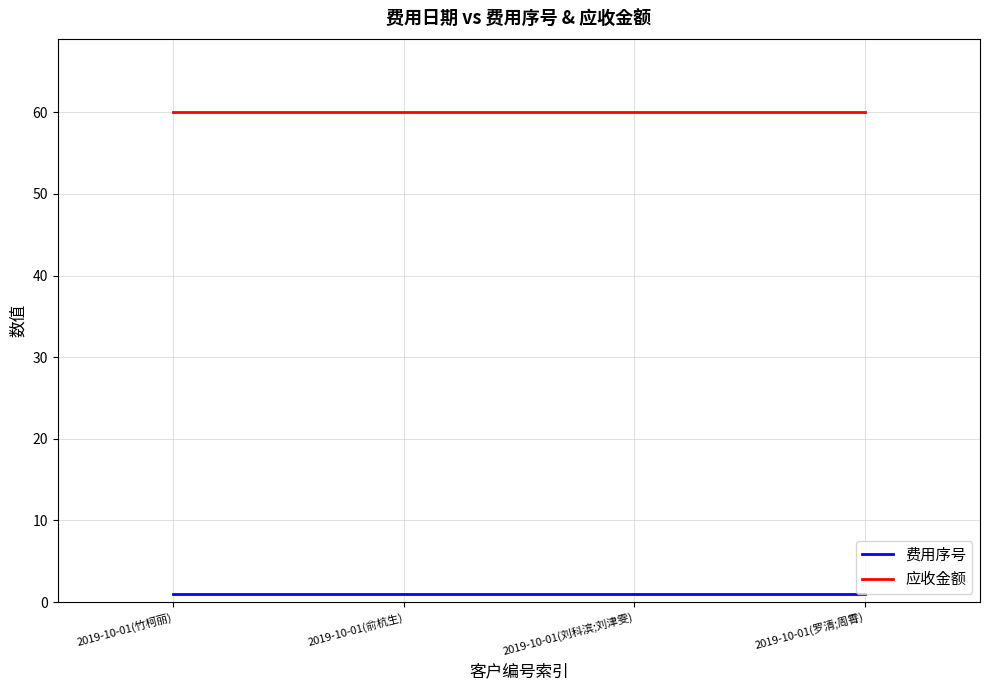

At how many categories does at least one series exceed 3?

4